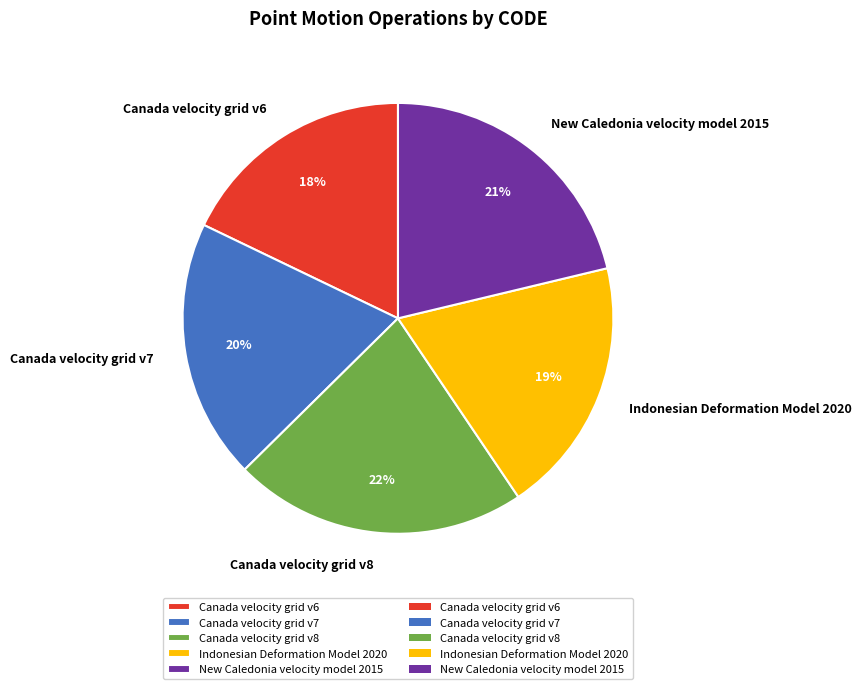

Does Canada velocity grid v8 represent more than half of the total?

No